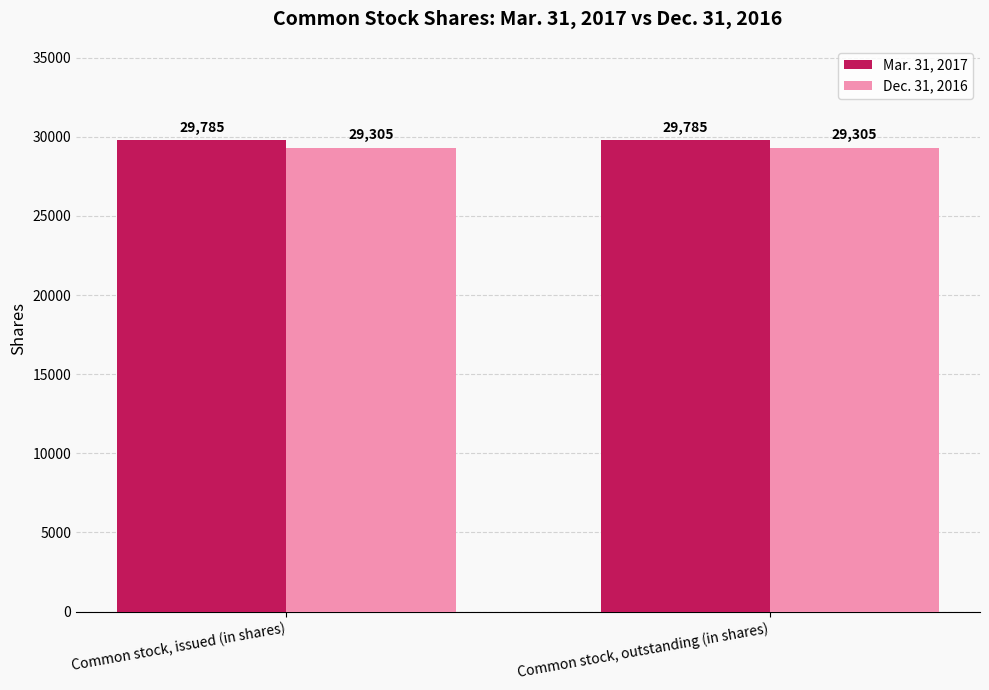

How many series are shown in this chart?

2